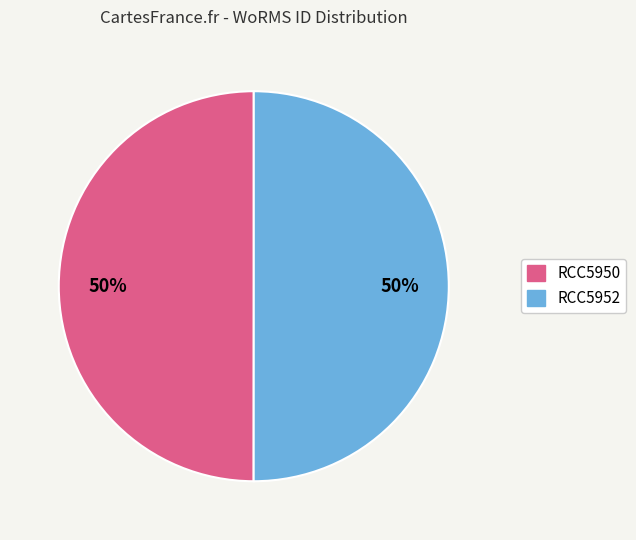

Do RCC5952 and RCC5950 together represent more than half of the pie?

Yes